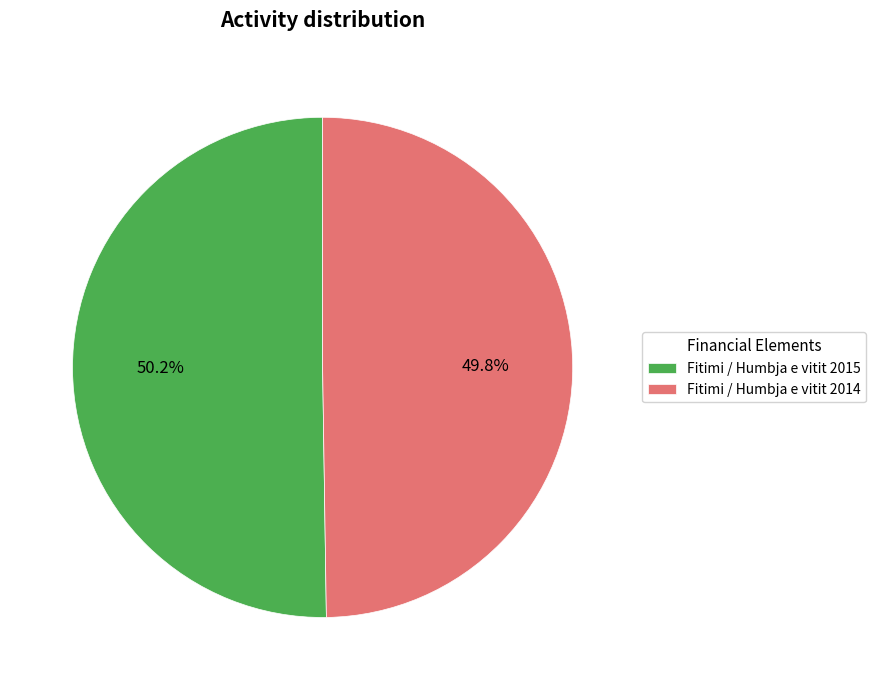

What percentage is the Fitimi / Humbja e vitit 2015 slice, to the nearest percent?

50%